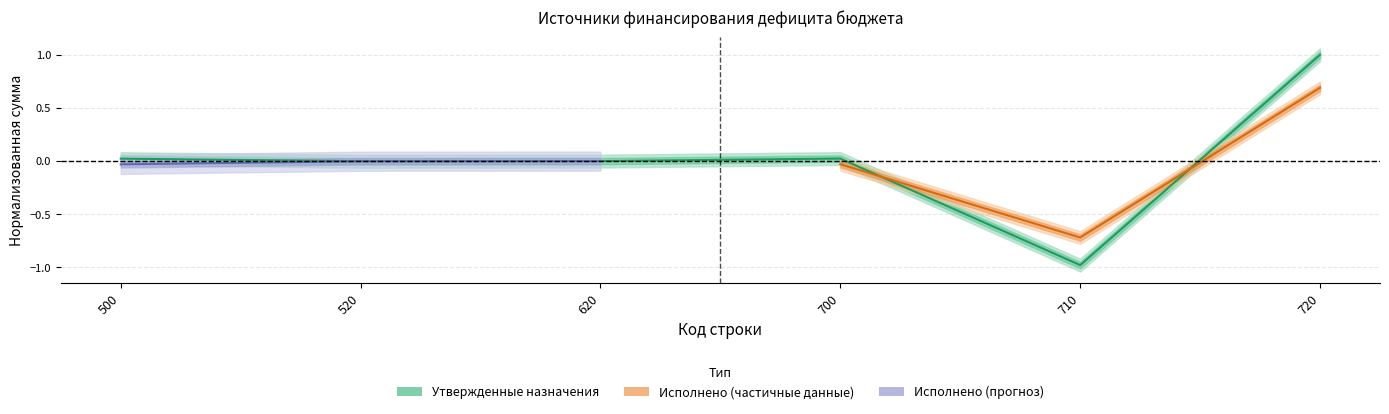

What is the difference between the maximum and minimum values?

2.0